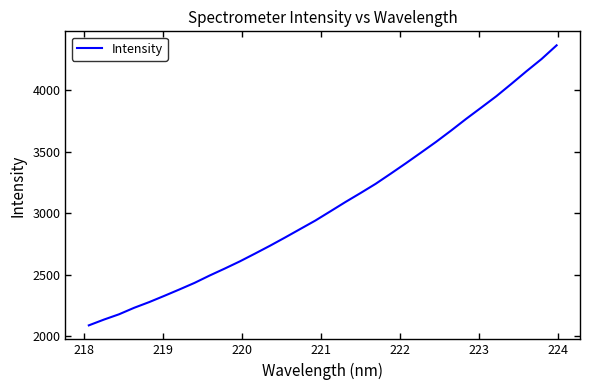

What is the greatest value displayed?

4363.1